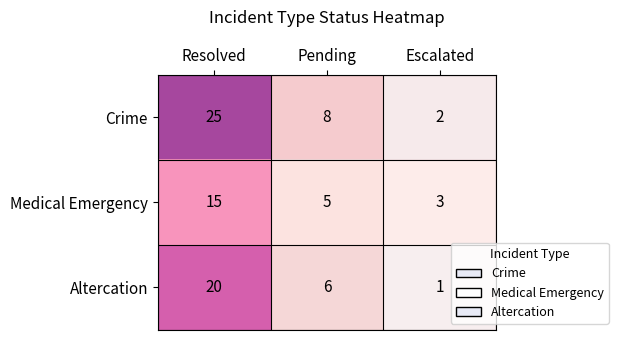

Where does the Altercation series first go above 6?

Resolved